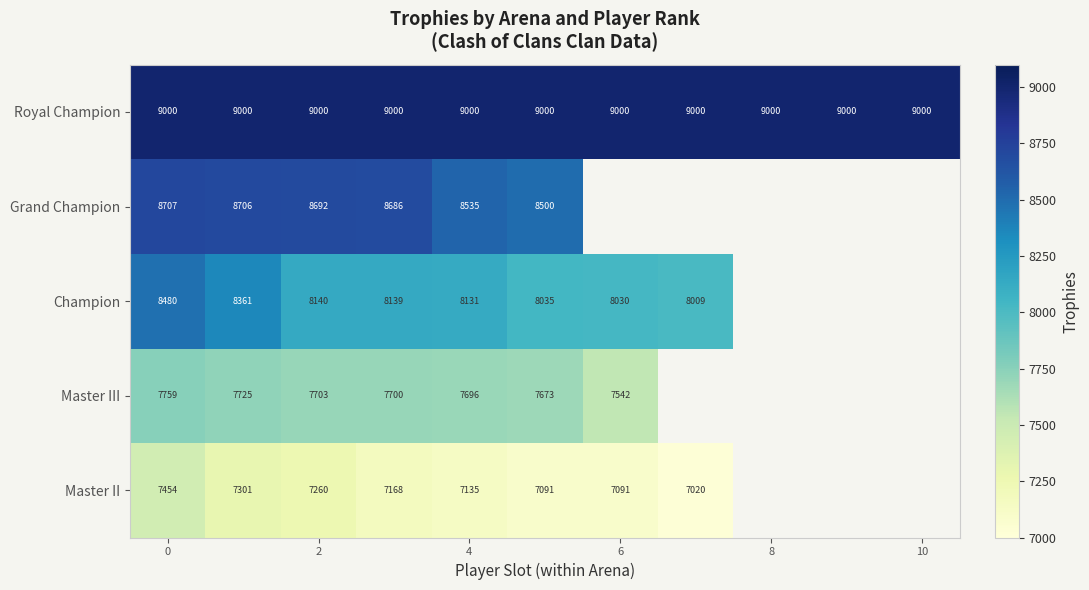

Is it true that Master II equals 2576 at 2?

False